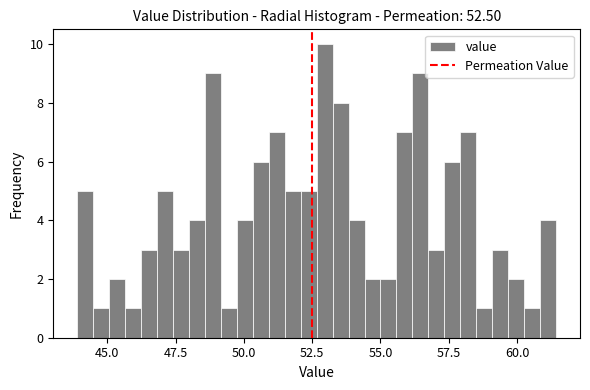

Read against the x-axis, roughly where is the centre of the tallest bar?

53.0